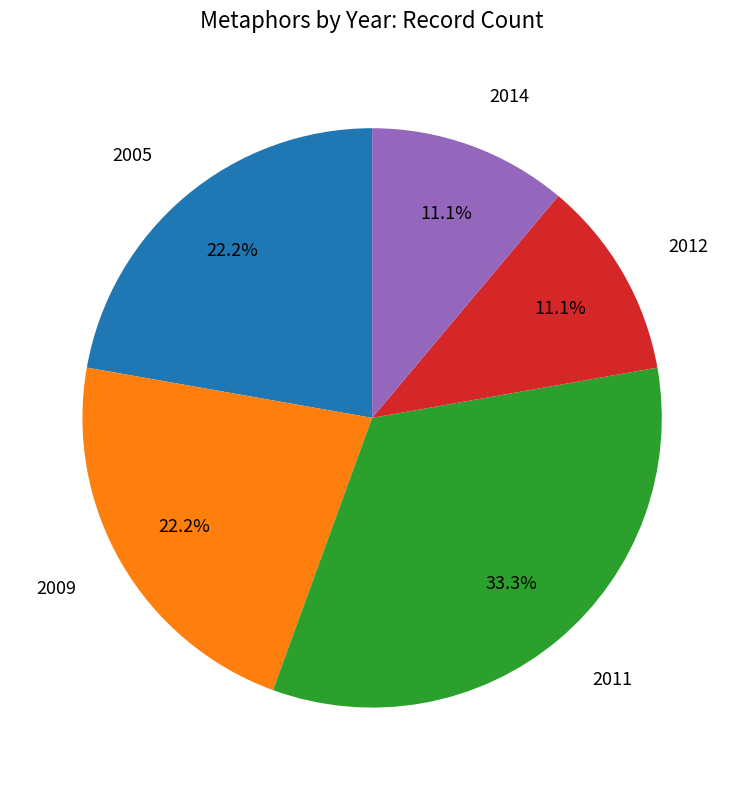

What is the total percentage of 2005 and 2009?

44.4%